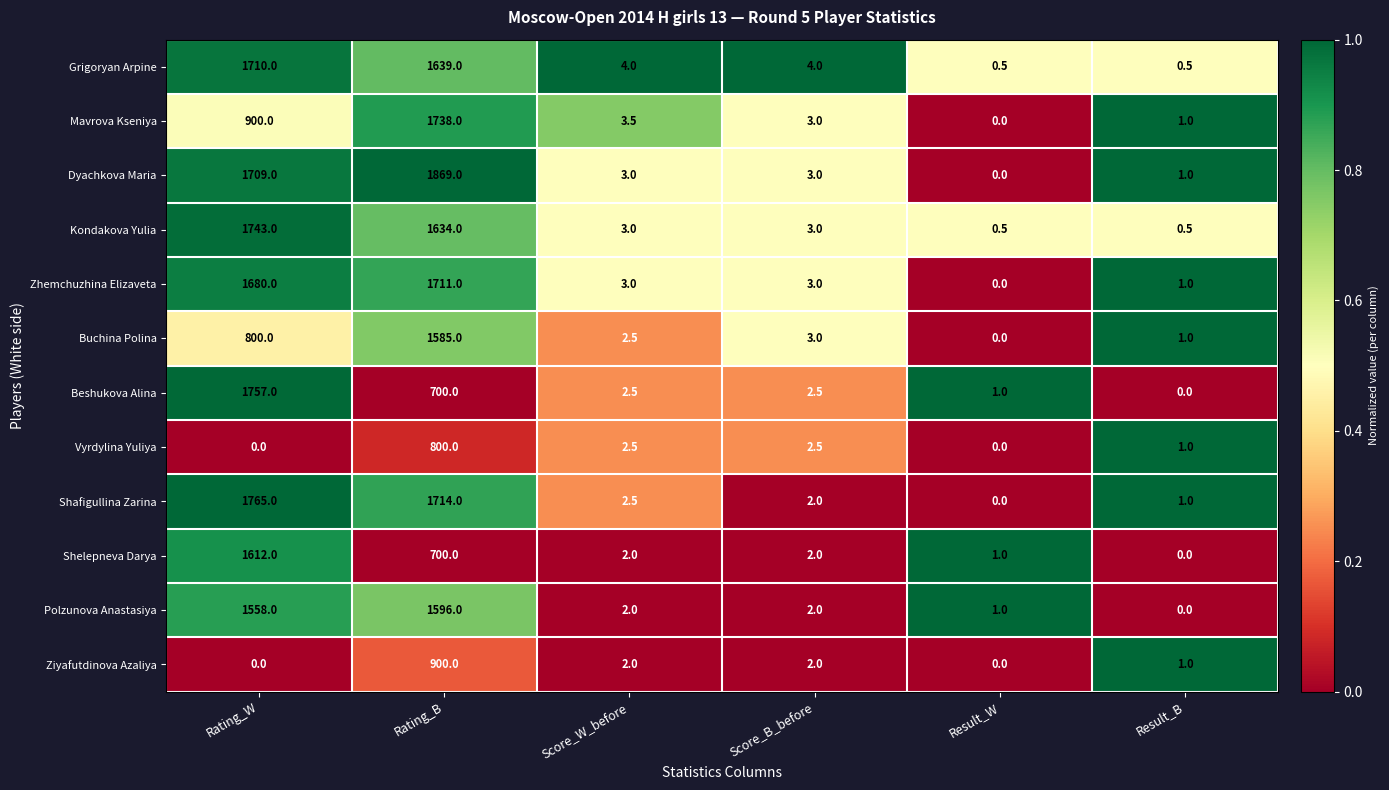

At which category is the sum across all series the highest?

Rating_B